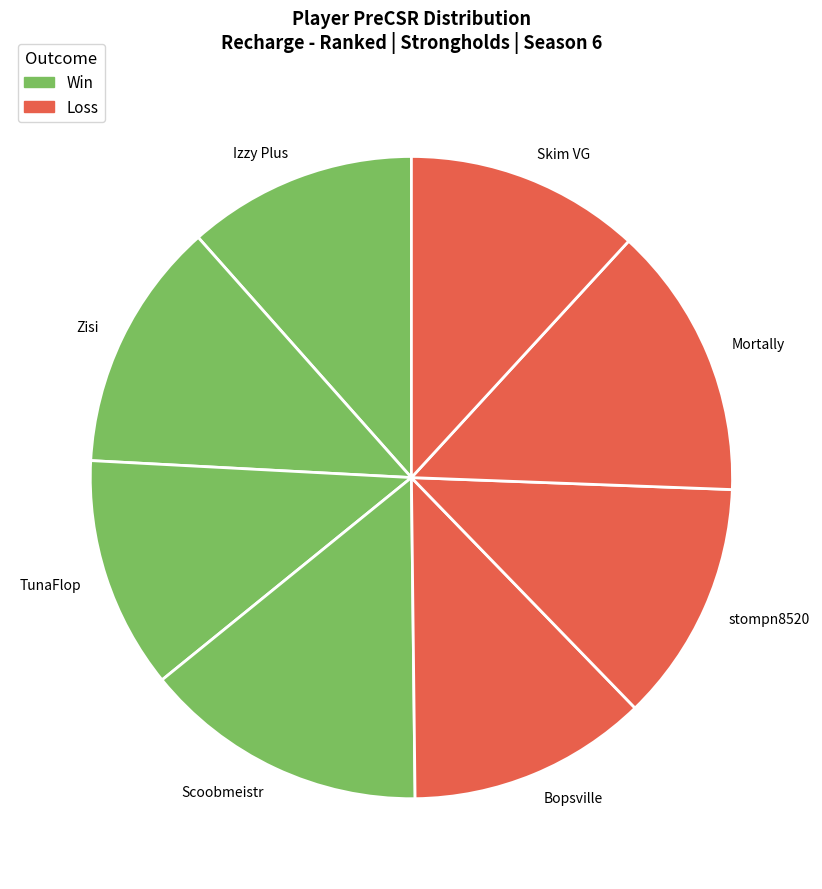

What is the largest slice in the pie chart?

Scoobmeistr